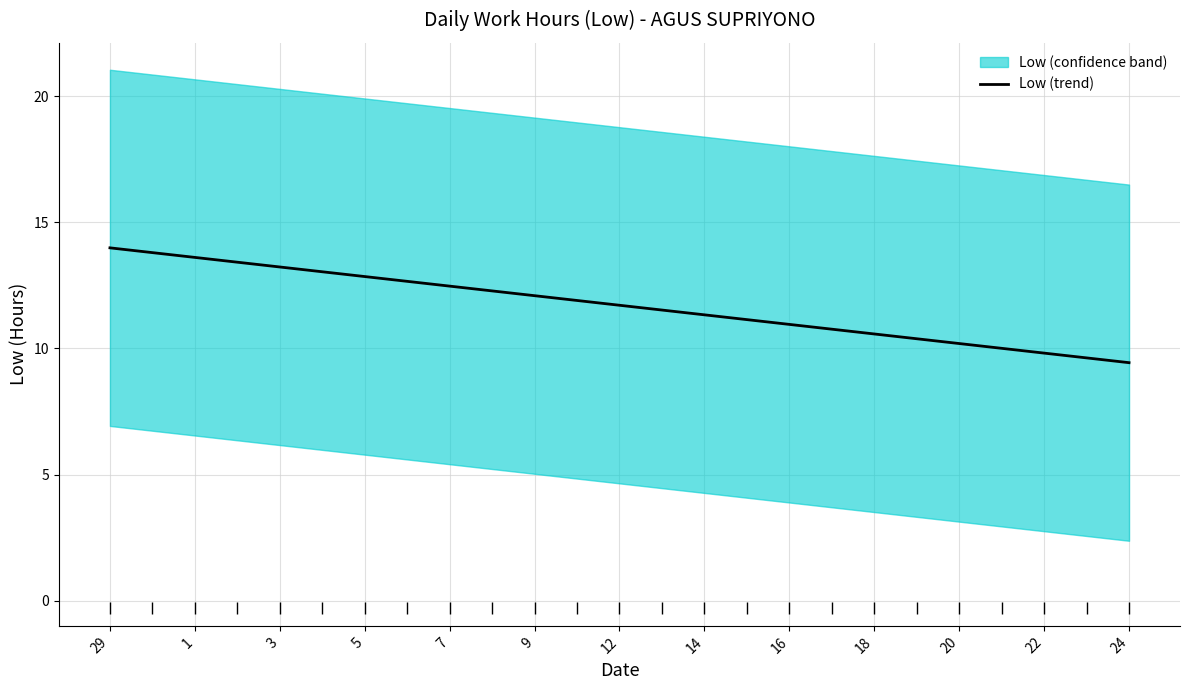

What is the sum of all values?

292.9